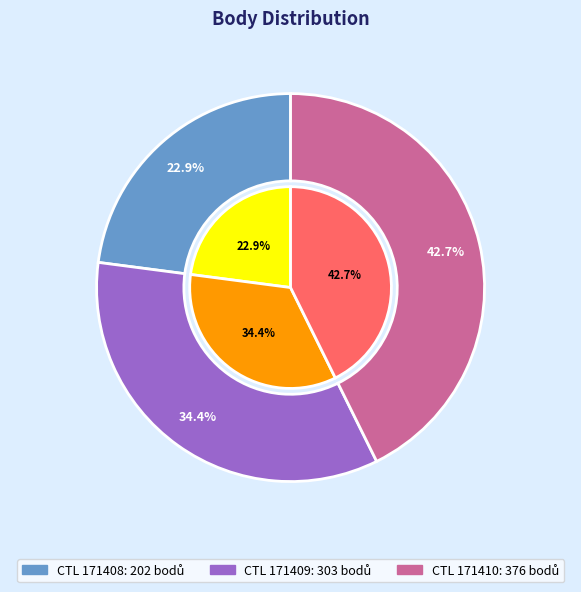

What portion of the pie excludes 171409?

65.6%